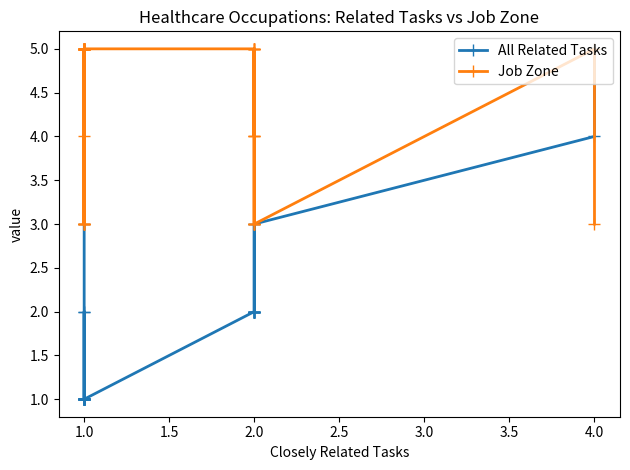

What are all the series names shown in the legend?

All Related Tasks, Job Zone